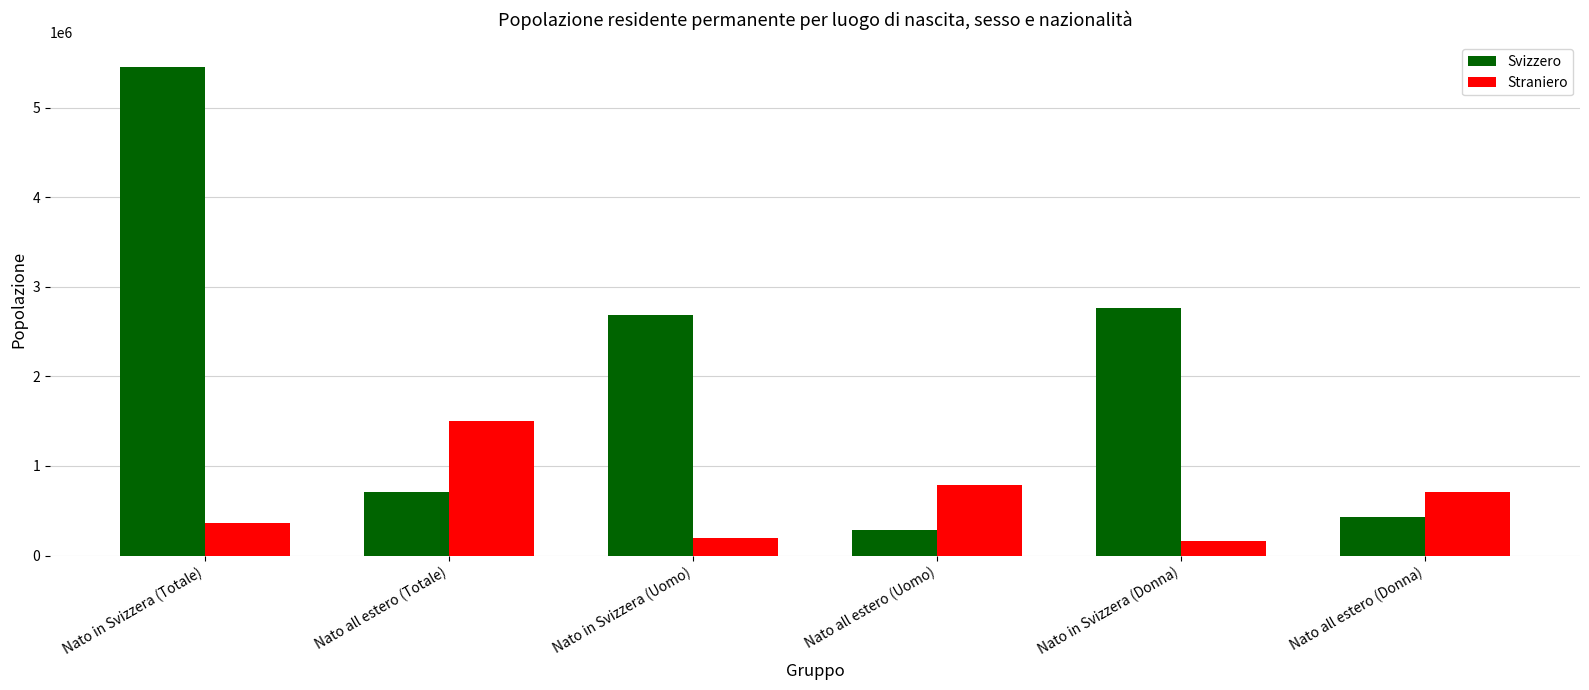

What is the total value across all series at Nato all estero (Totale)?

2218445